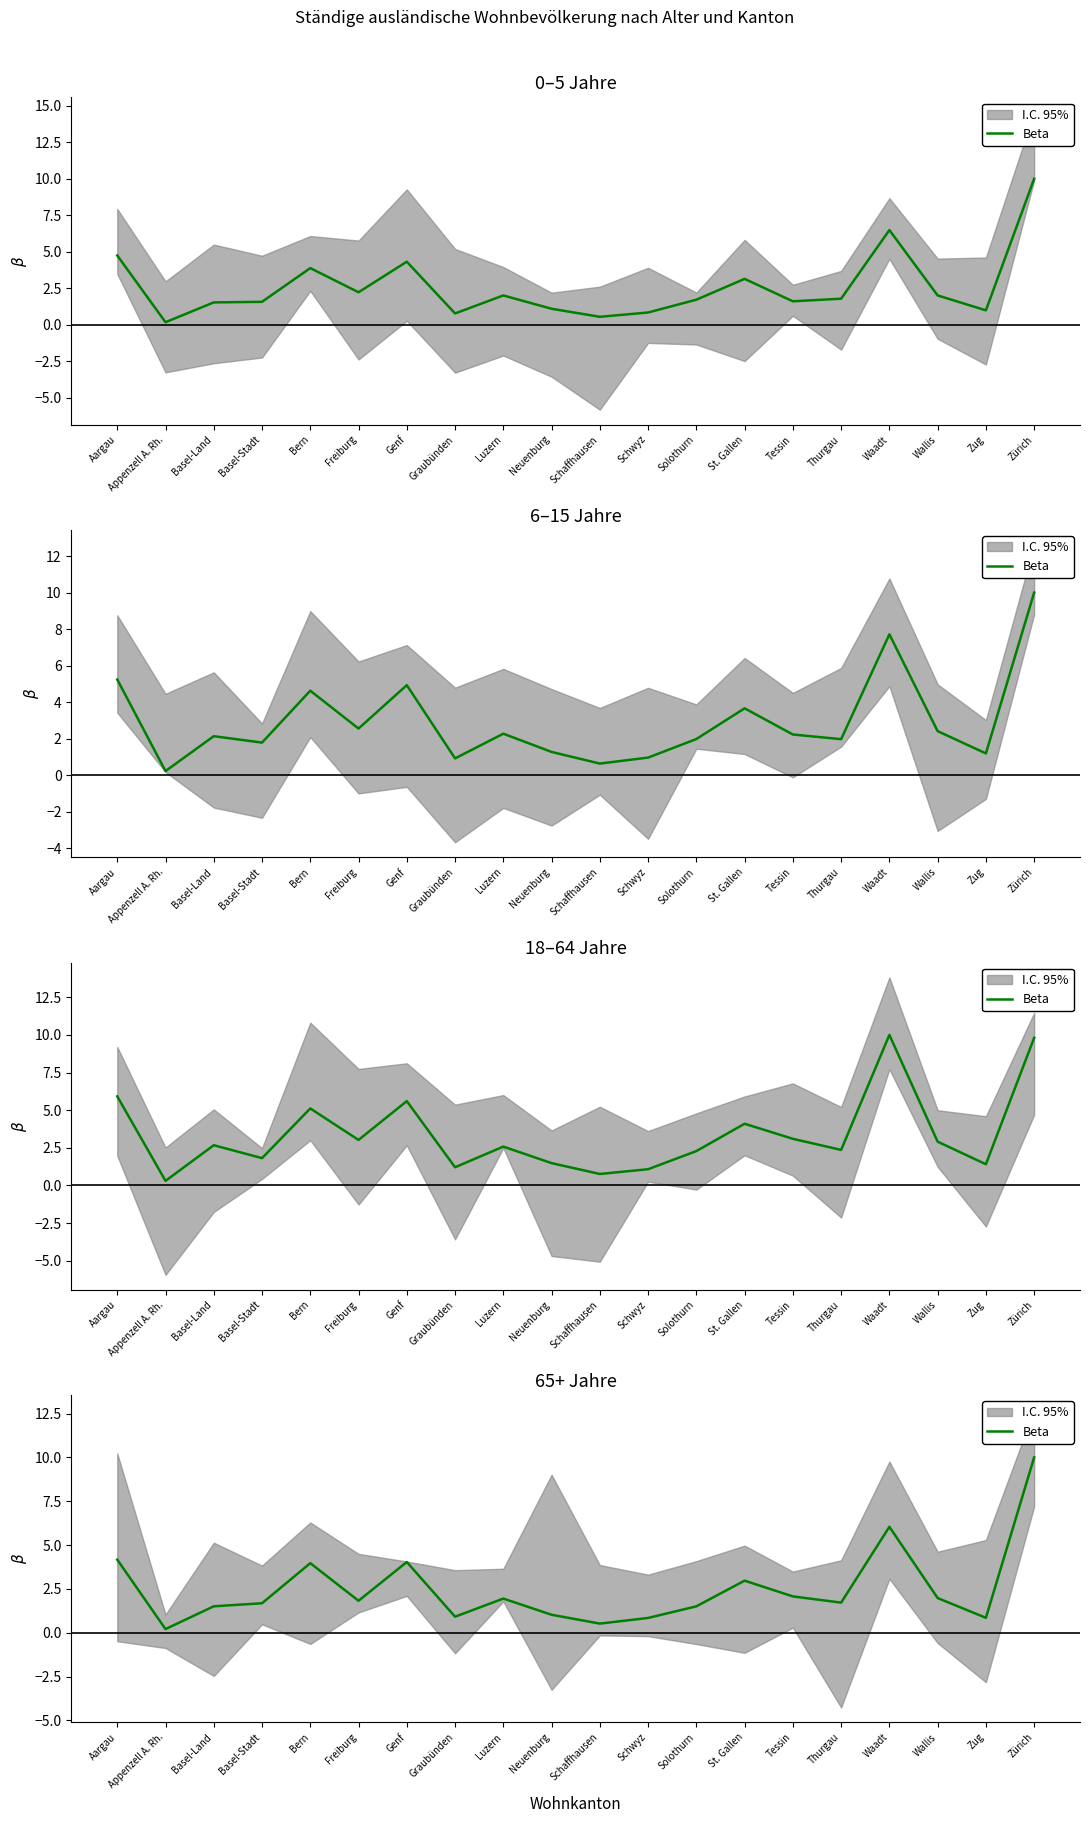

Rank the categories by value from lowest to highest.

Appenzell A. Rh., Schaffhausen, Schwyz, Zug, Graubünden, Neuenburg, Solothurn, Basel-Land, Basel-Stadt, Thurgau, Freiburg, Luzern, Wallis, Tessin, St. Gallen, Bern, Genf, Aargau, Waadt, Zürich